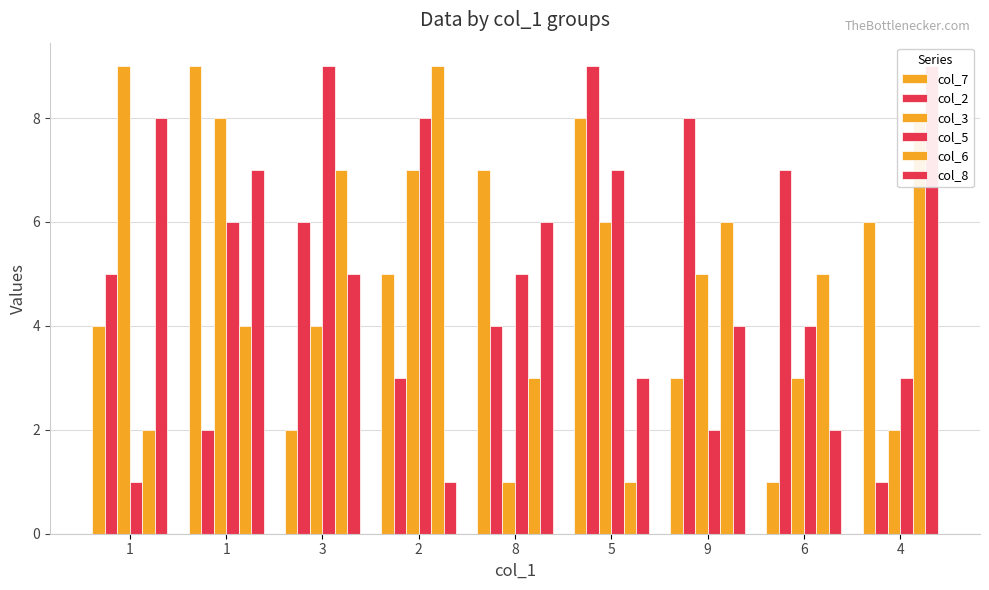

At how many categories does at least one series exceed 7?

7